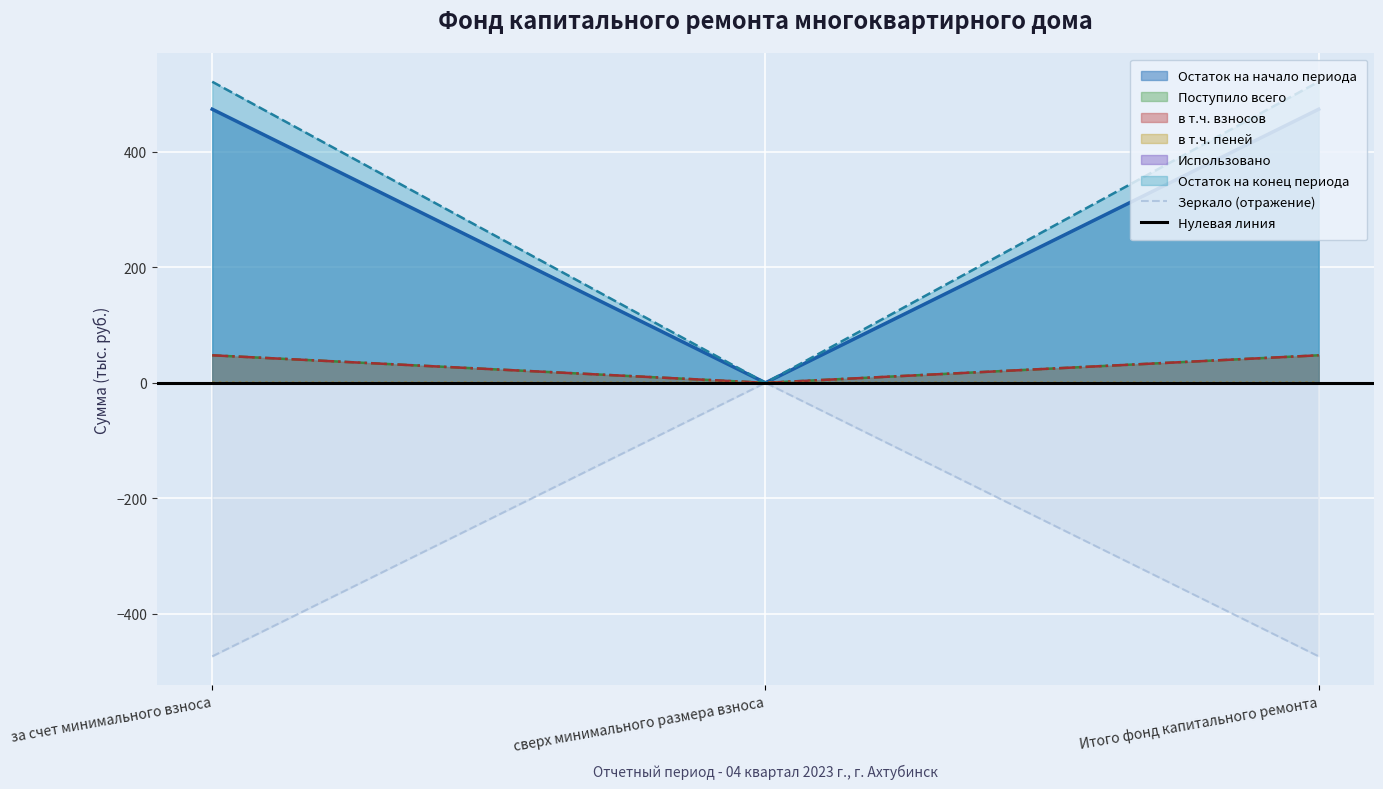

What is the minimum value for Зеркало (отражение)?

-473.5